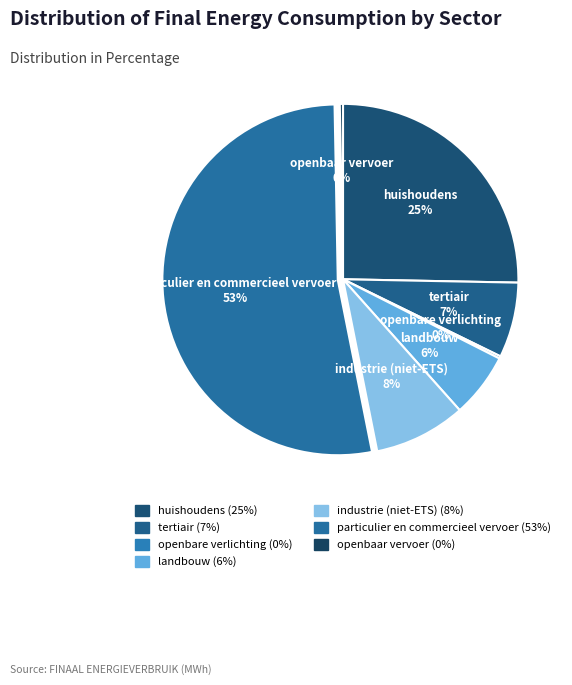

True or false: openbaar vervoer accounts for 15% of the total.

False